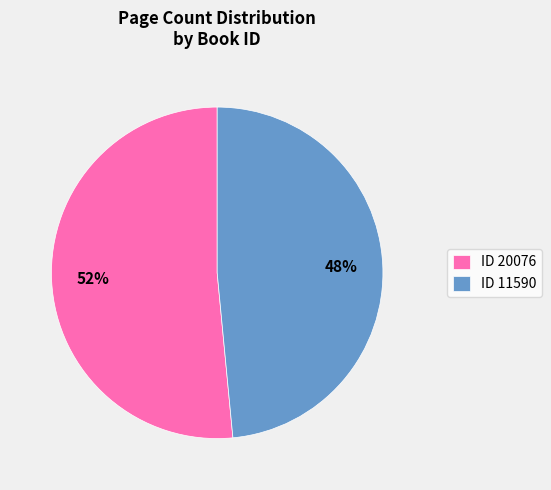

To the nearest percent, what percentage of the pie is ID 20076?

52%